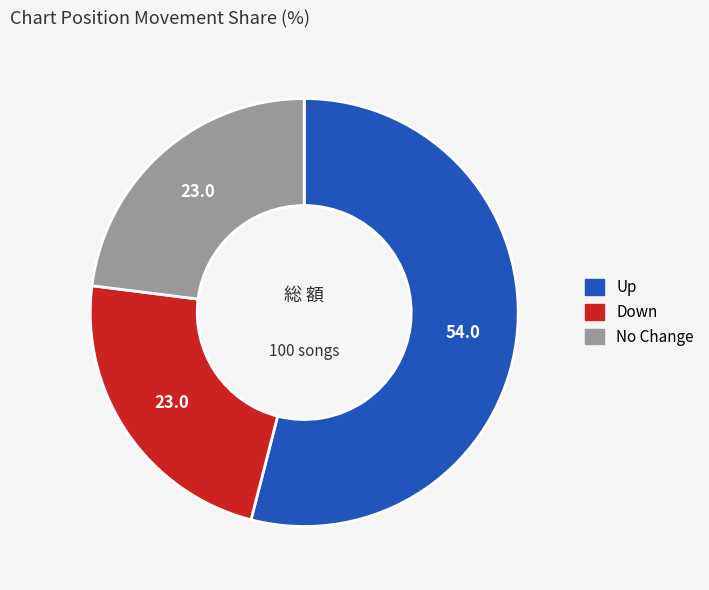

Is there any slice that represents more than half of the pie?

Yes